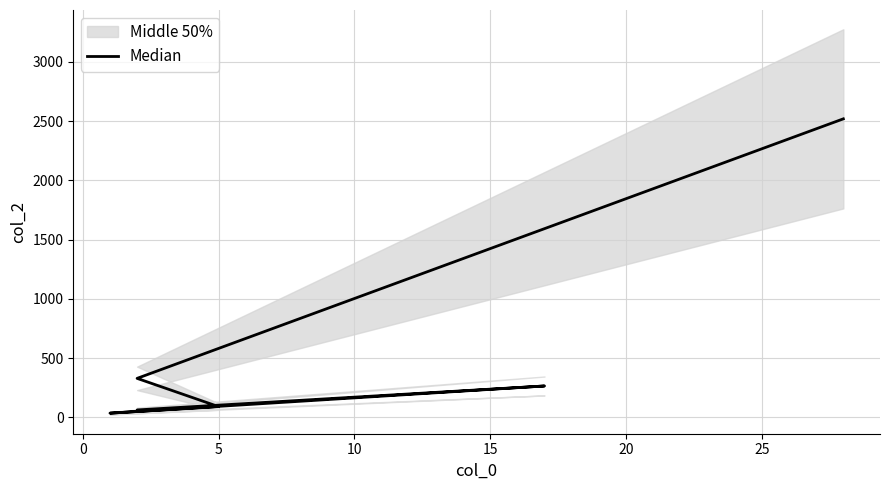

What is the sum of the values at 15 and 5?

357.4